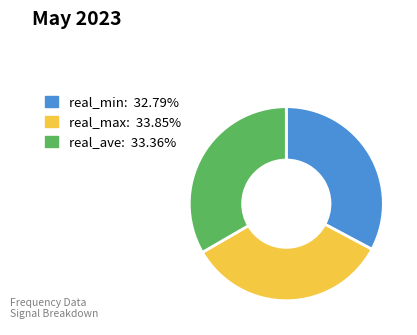

Does any single category account for the majority?

No